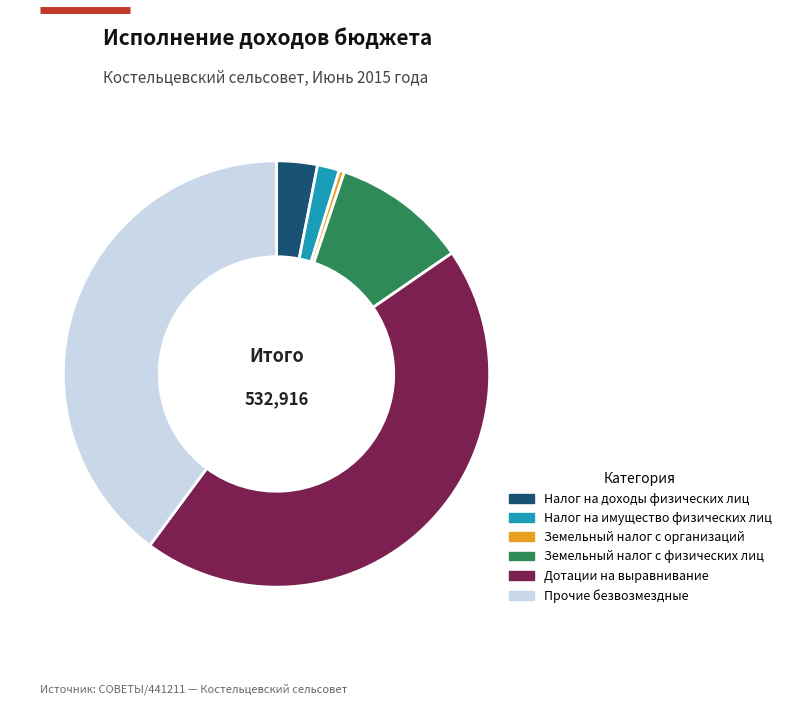

Is the sum of Земельный налог с физических лиц and Налог на доходы физических лиц greater than half?

No